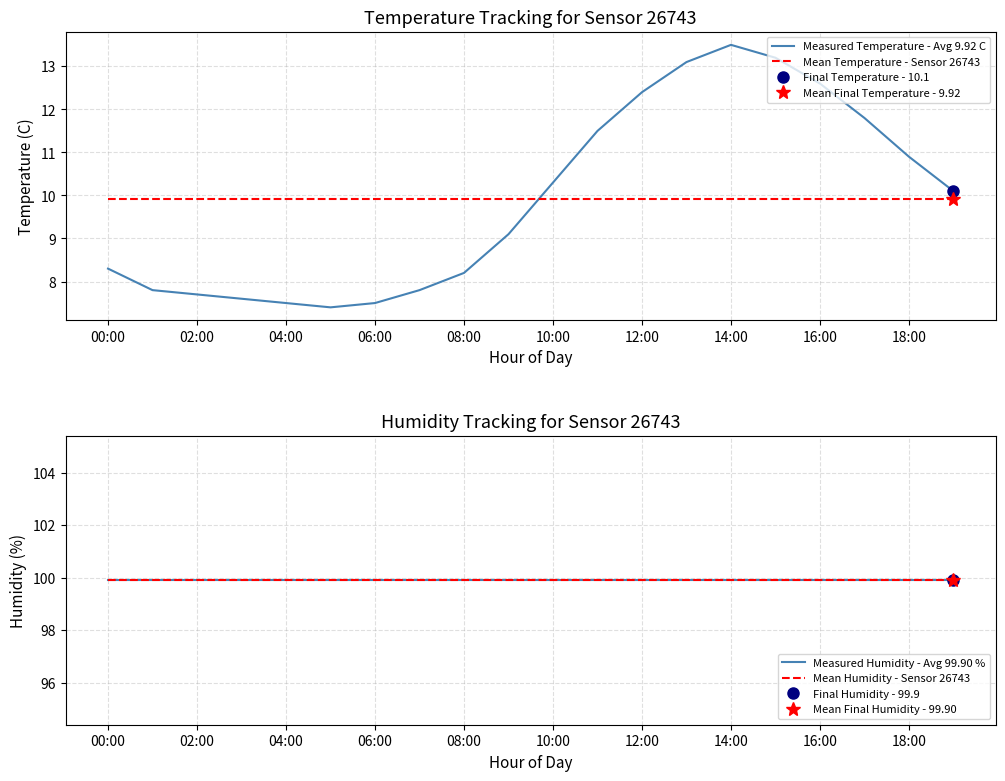

The value of Measured Temperature - Avg 9.92 C at 06:00 is 7.5. True or false?

True